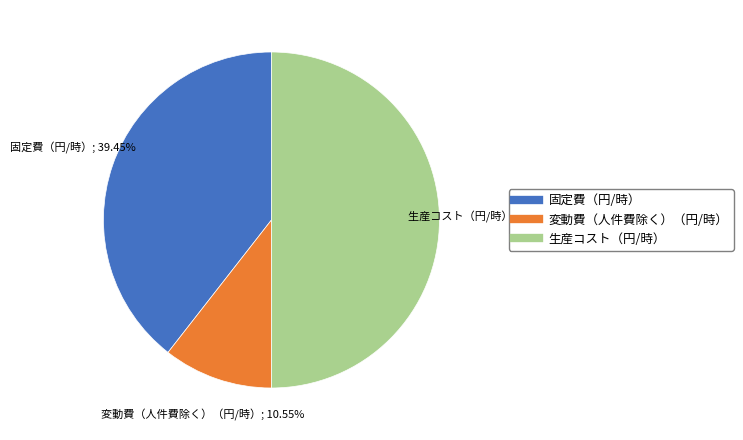

Count the number of slices in the pie.

3